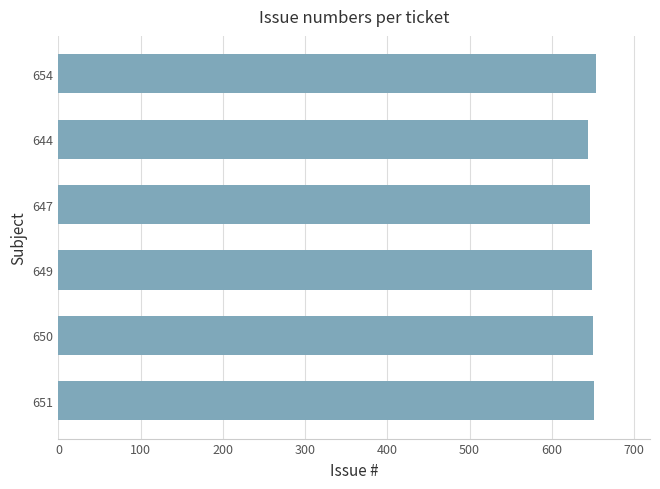

True or false: the data shows 651 at 651.

True